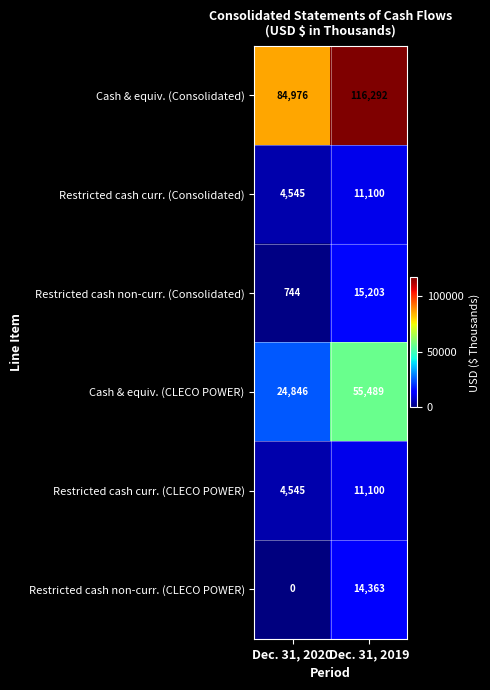

Where is Restricted cash curr. (Consolidated) nearest to the value 7822?

Dec. 31, 2020